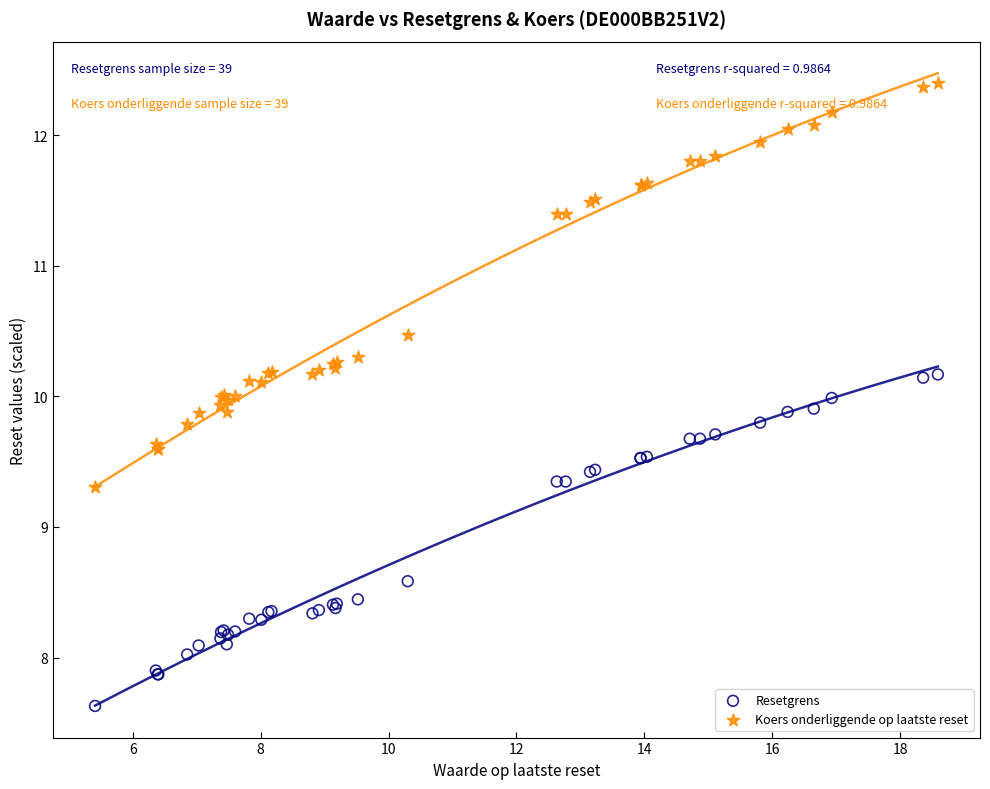

Which series has the largest Y range (max minus min)?

Koers onderliggende op laatste reset